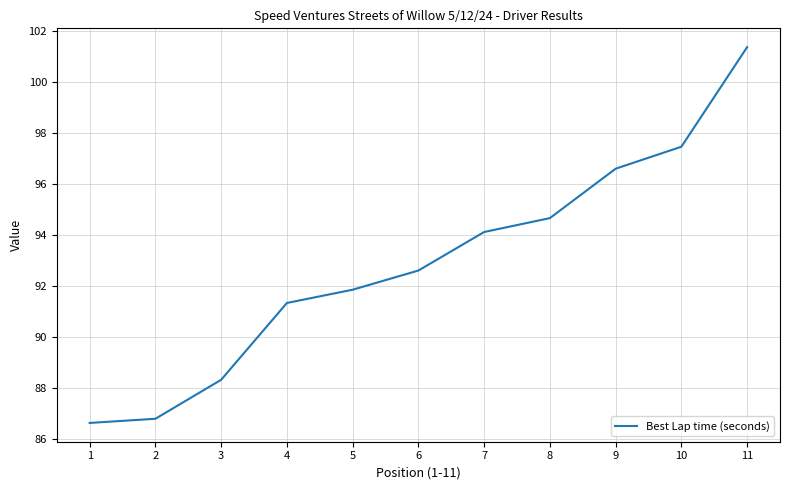

Where is the data nearest to the value 93?

6